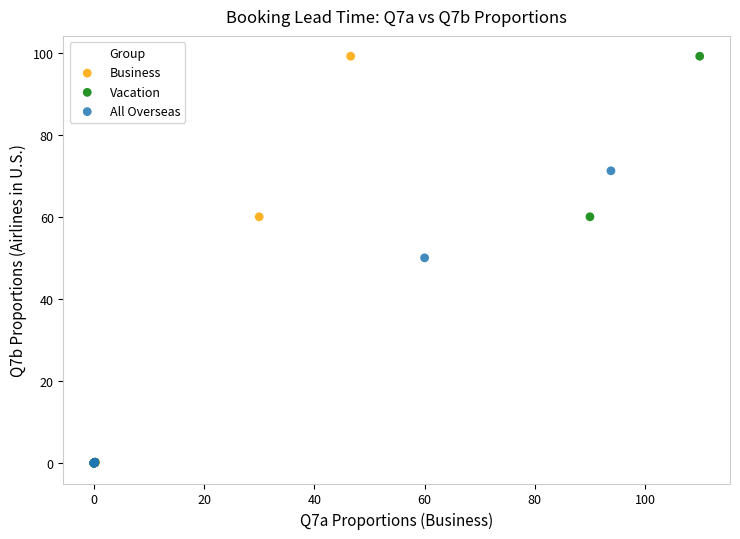

What are all the series names shown in the legend?

Business, Vacation, All Overseas